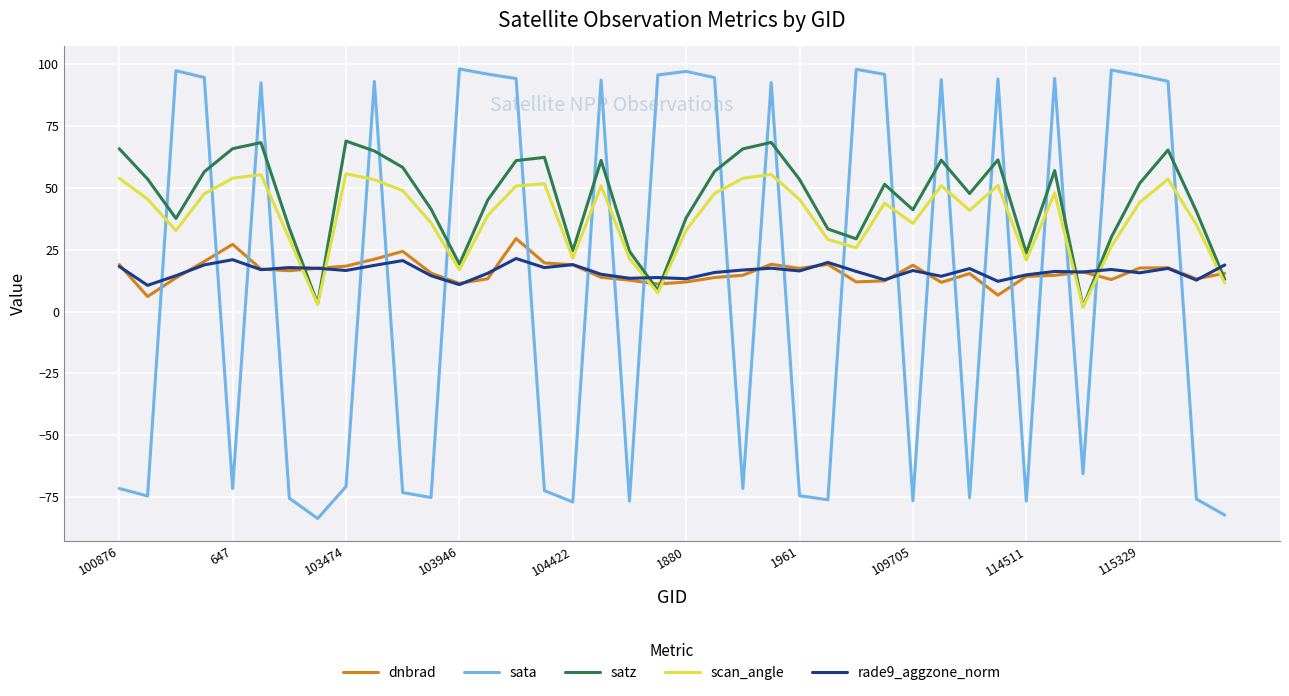

Is this an area chart (filled region under the line)?

No